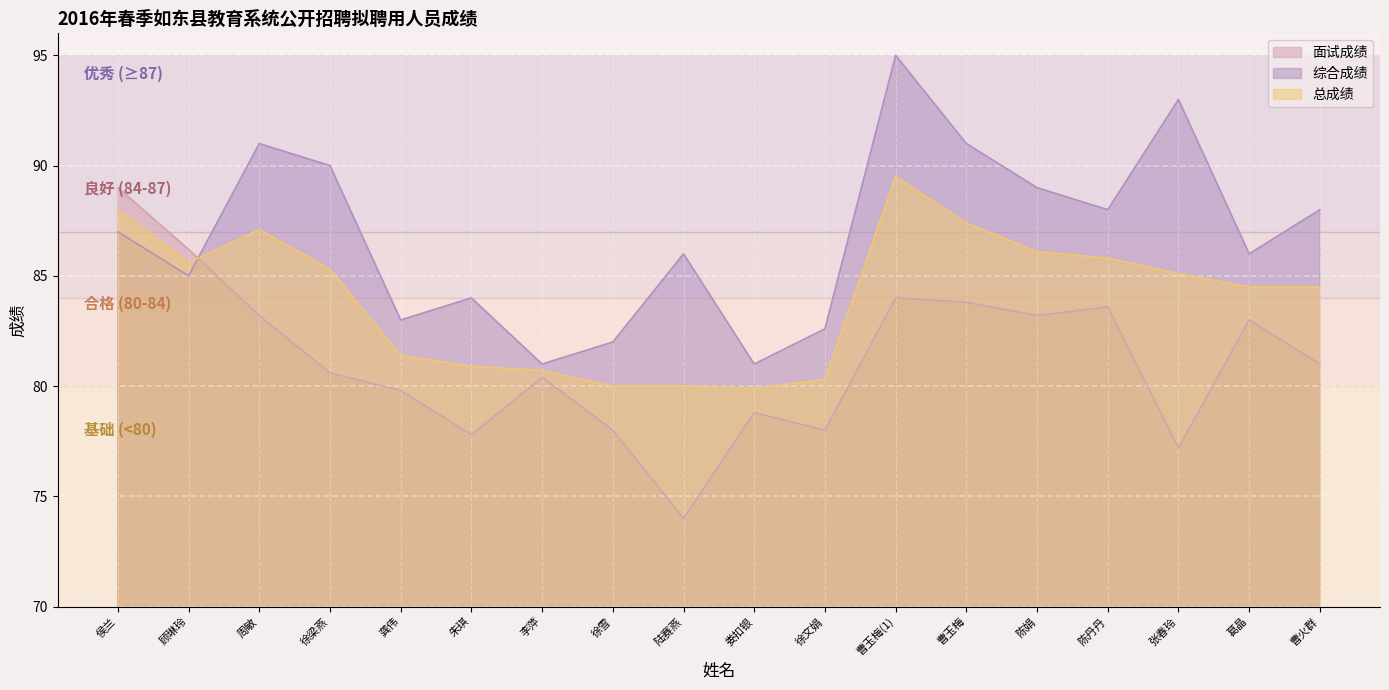

The value of 面试成绩 at 朱琪 is 45.3. True or false?

False